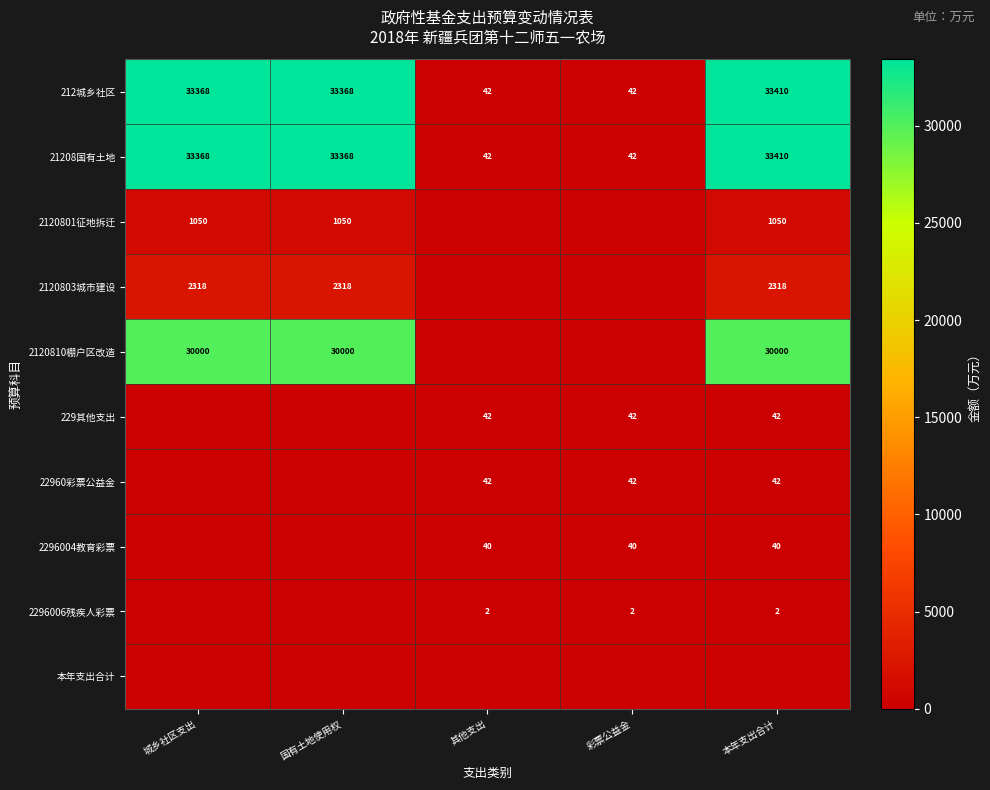

What is the lowest value of the 212城乡社区 series?

42